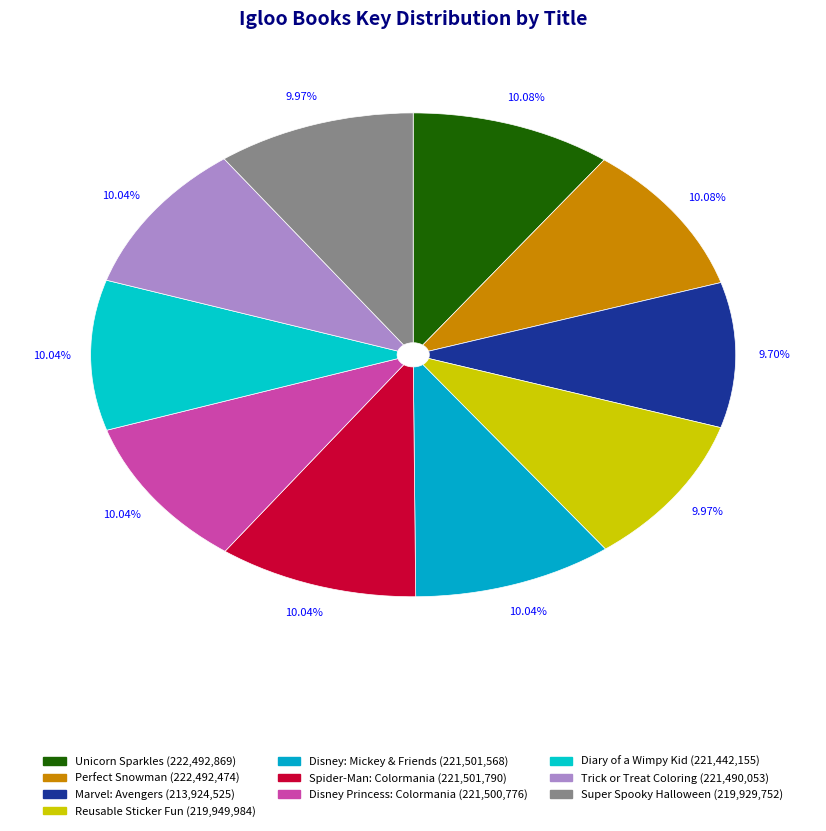

How many slices are in this pie chart?

10